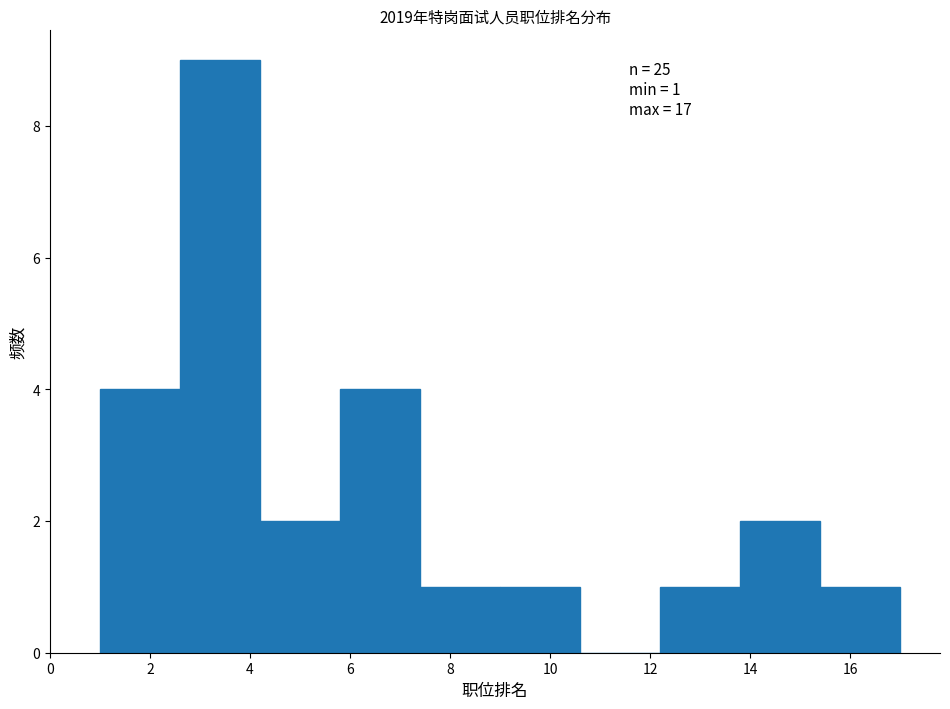

Which range on the x-axis has the tallest bar?

2.6 to 4.2